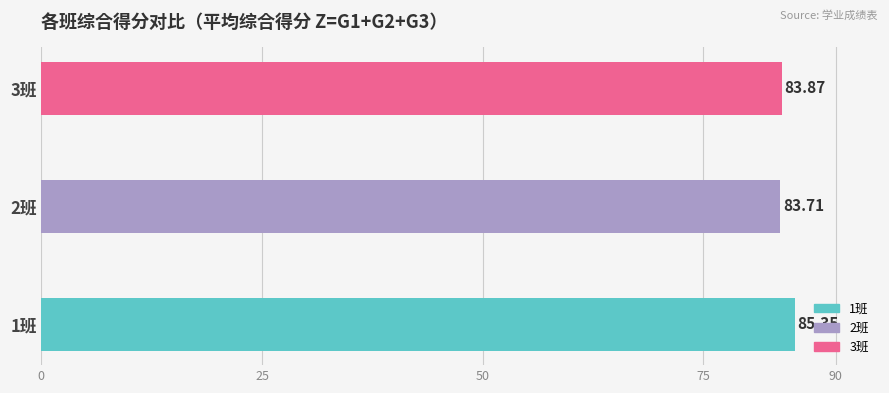

List the labels in order of value, smallest first.

2班, 3班, 1班